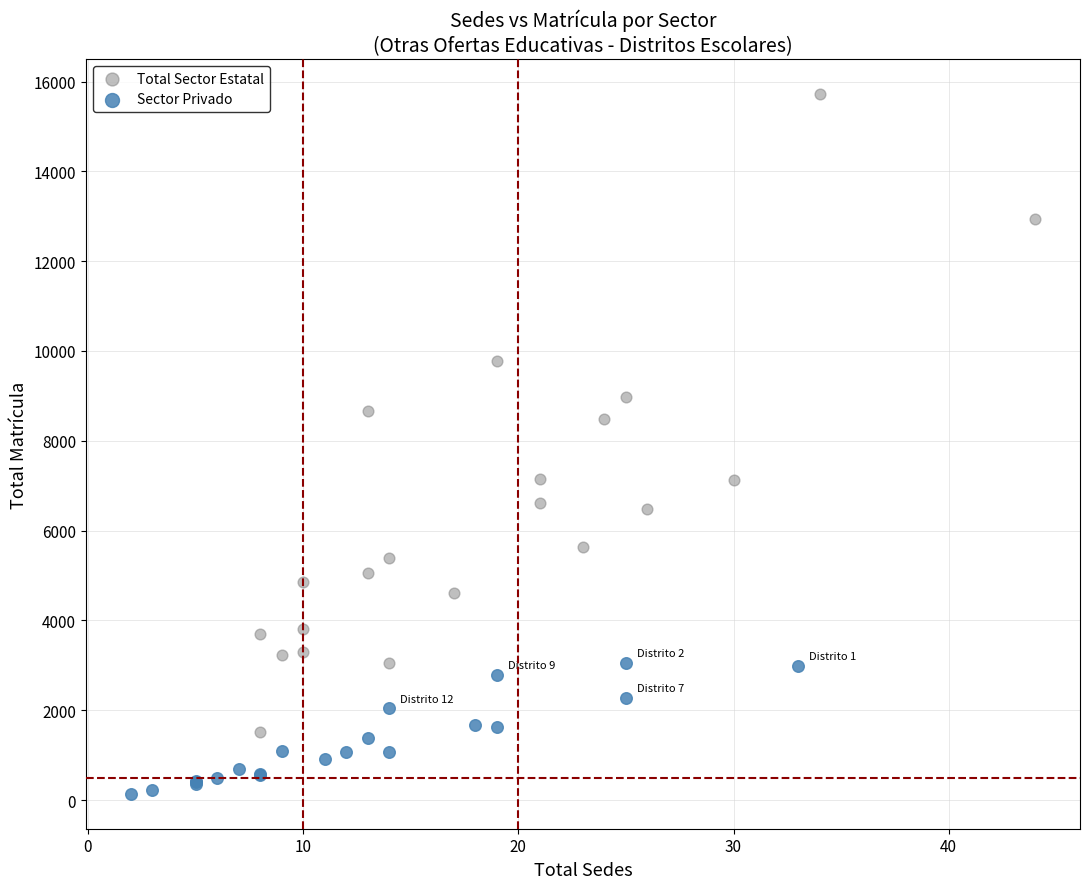

Which series contains the lowest Y value?

Sector Privado